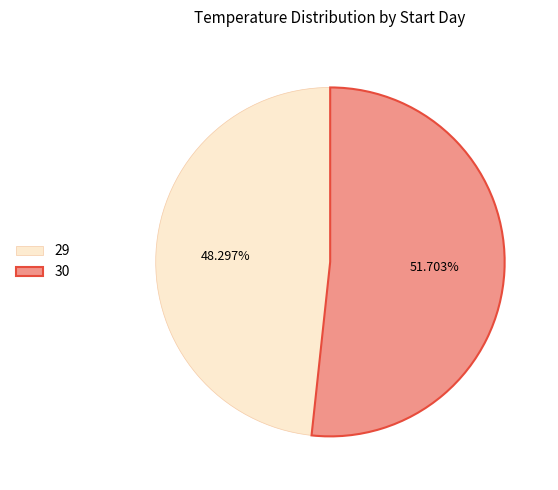

How many slices are in this pie chart?

2